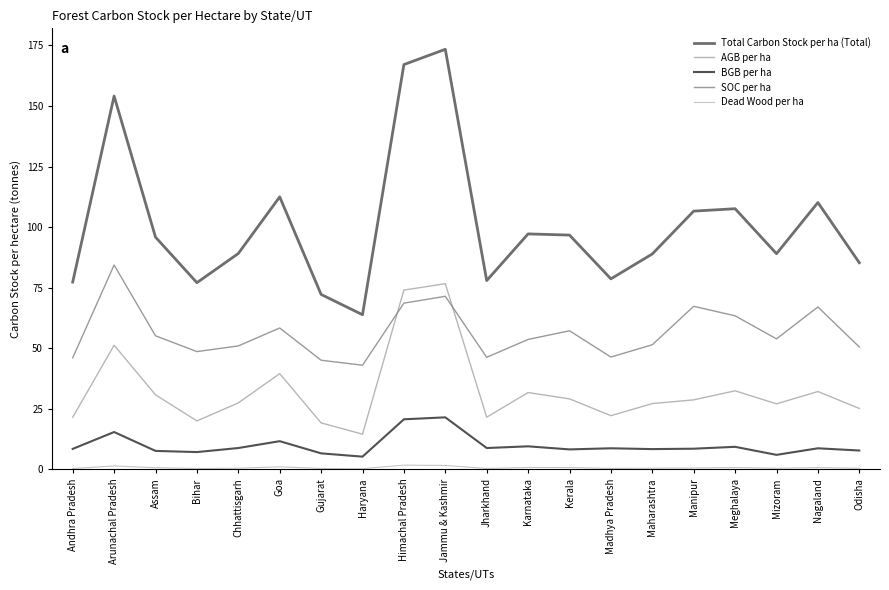

How many lines are shown in the chart?

5